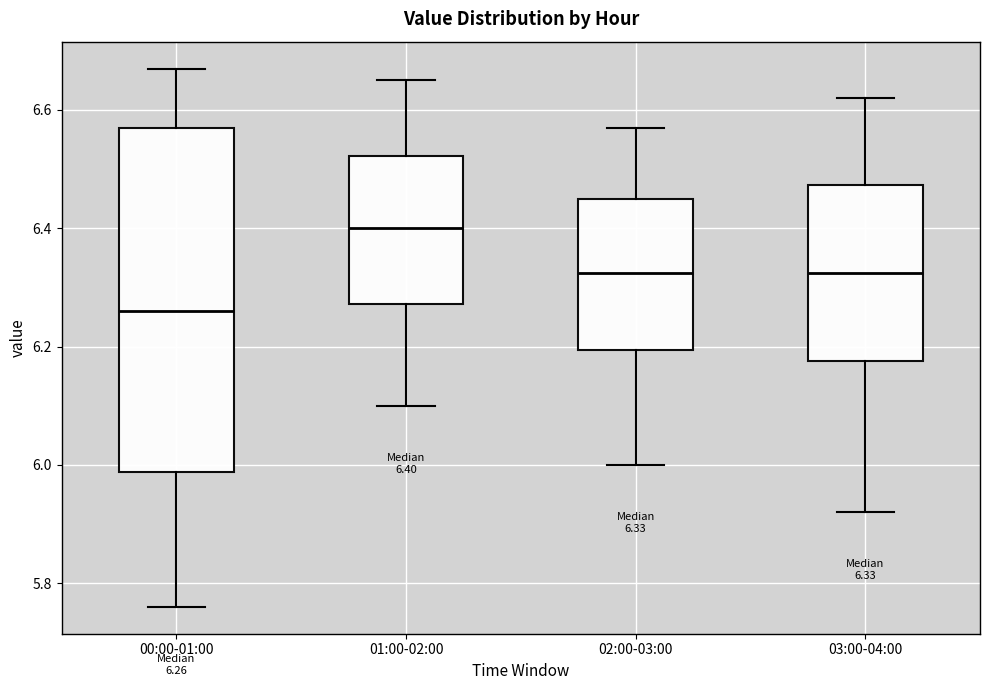

Which box's median line is the lowest?

00:00-01:00